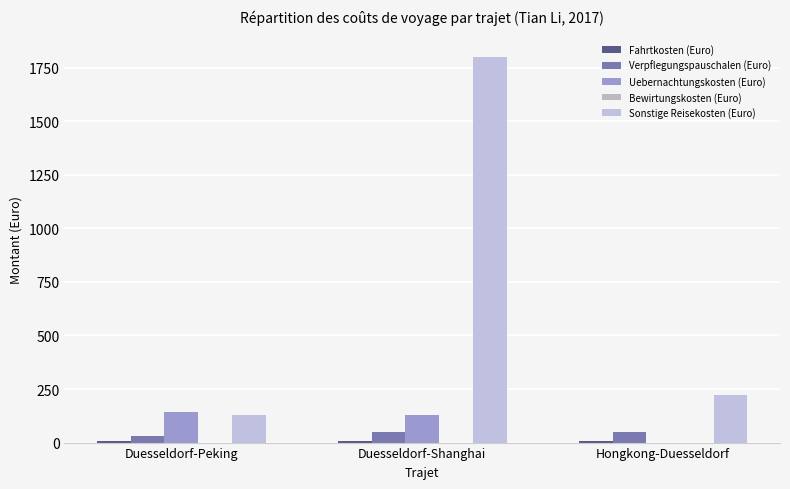

What is the spread (max minus min) of values at Duesseldorf-Peking?

136.0